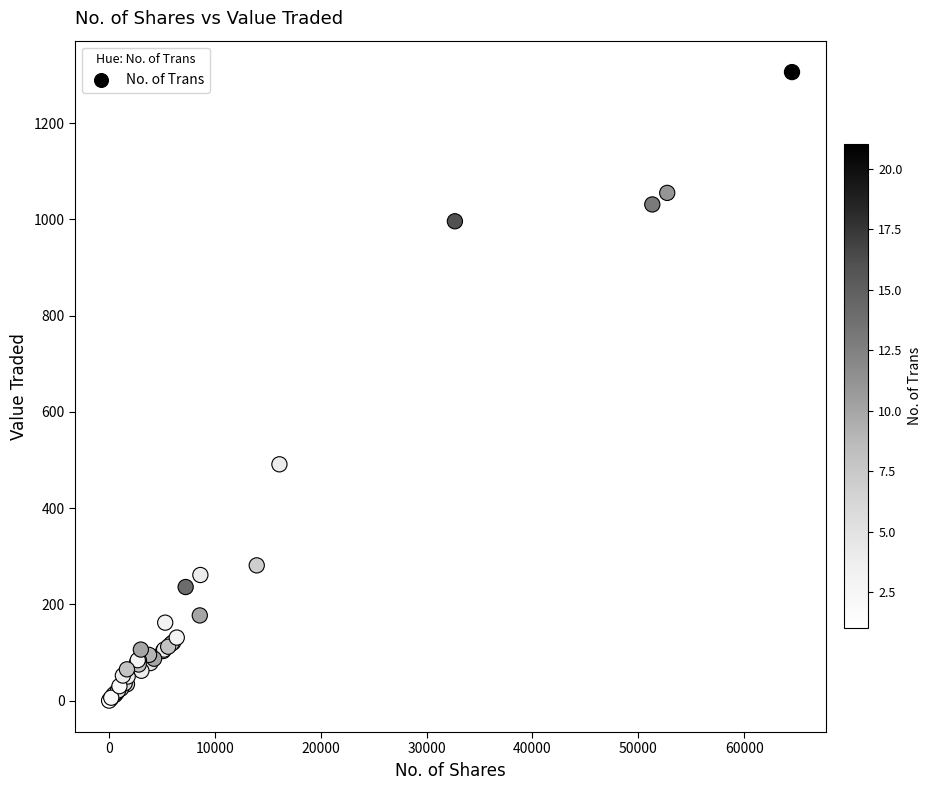

What Y value in the scatter plot is closest to 653?

491